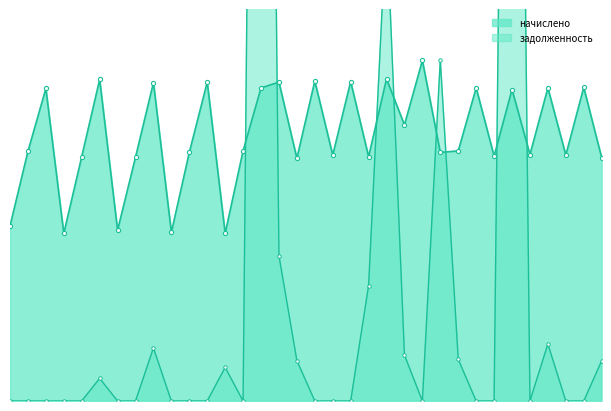

What is the average value?

1868.4